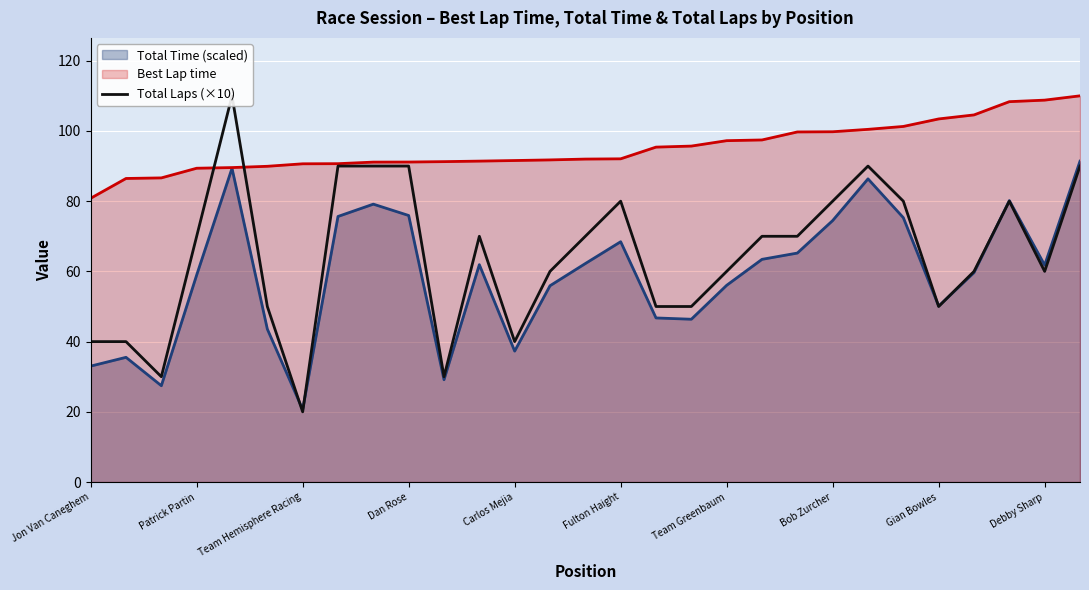

Is it true that Best Lap time equals 99.8 at Bob Zurcher?

True